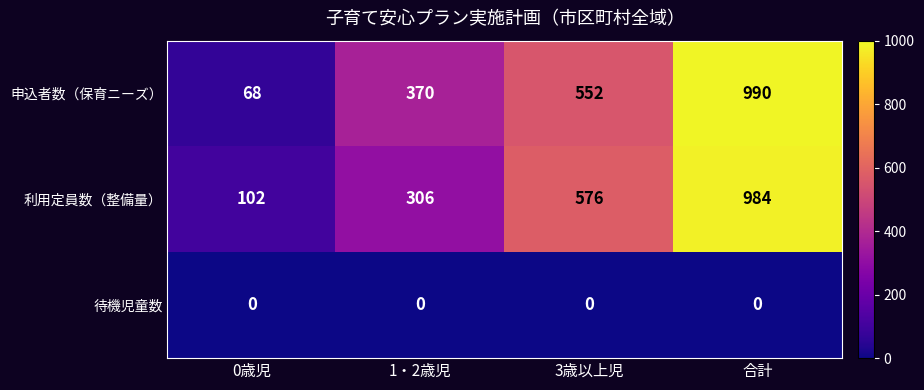

The 利用定員数（整備量） series shows 57 at 0歳児. True or false?

False